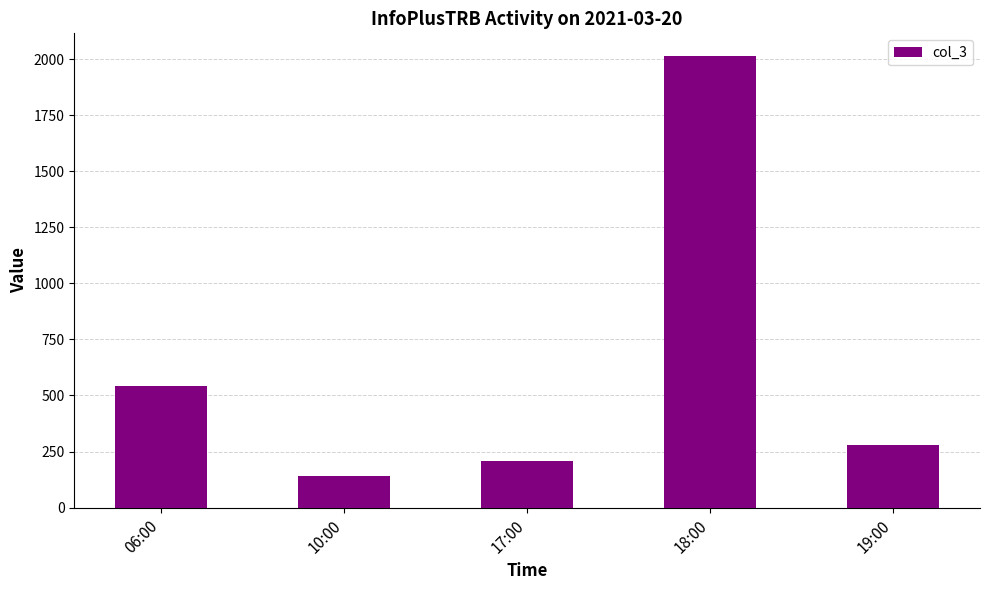

At which label does the data first exceed 279?

06:00